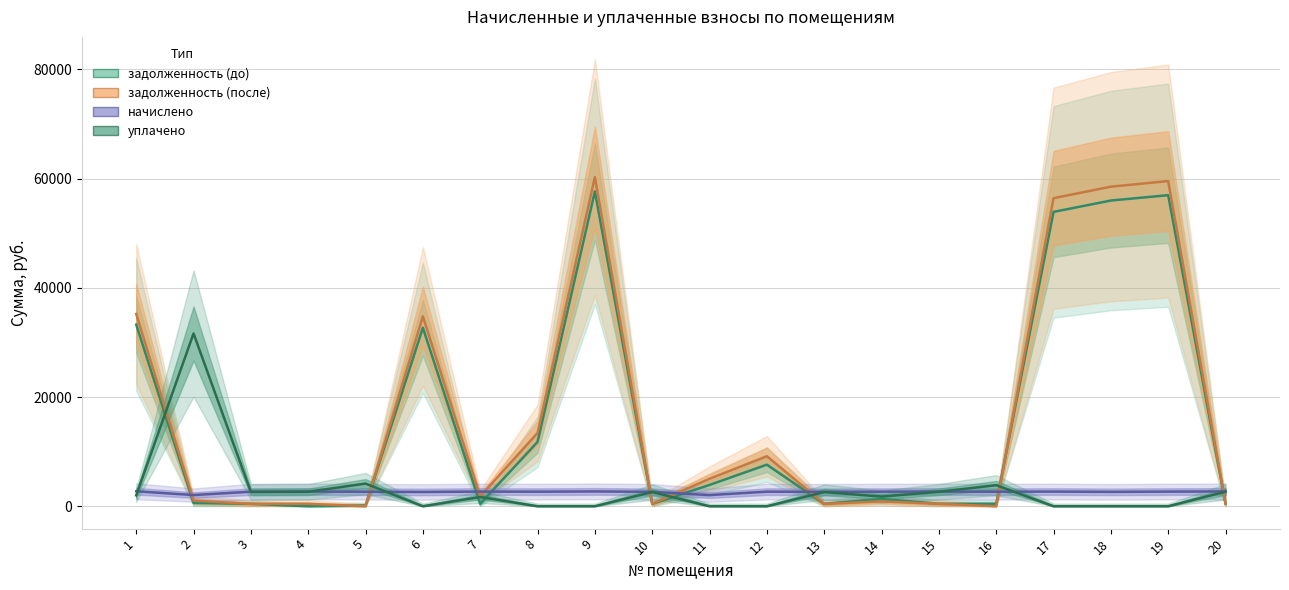

How many intersections are there between задолженность (до) and задолженность (после)?

4